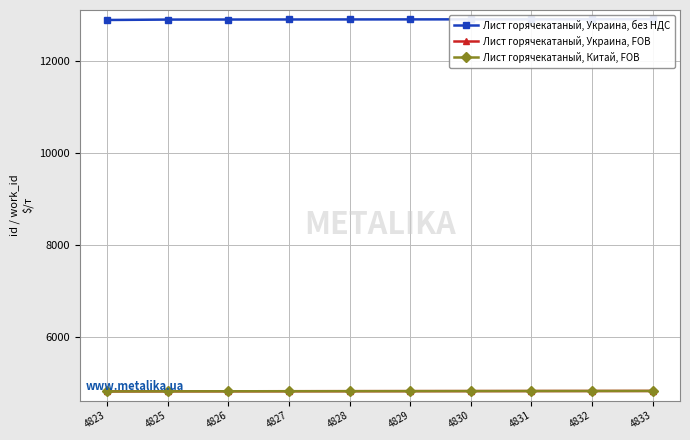

What is the average value of the Лист горячекатаный, Китай, FOB series?

4828